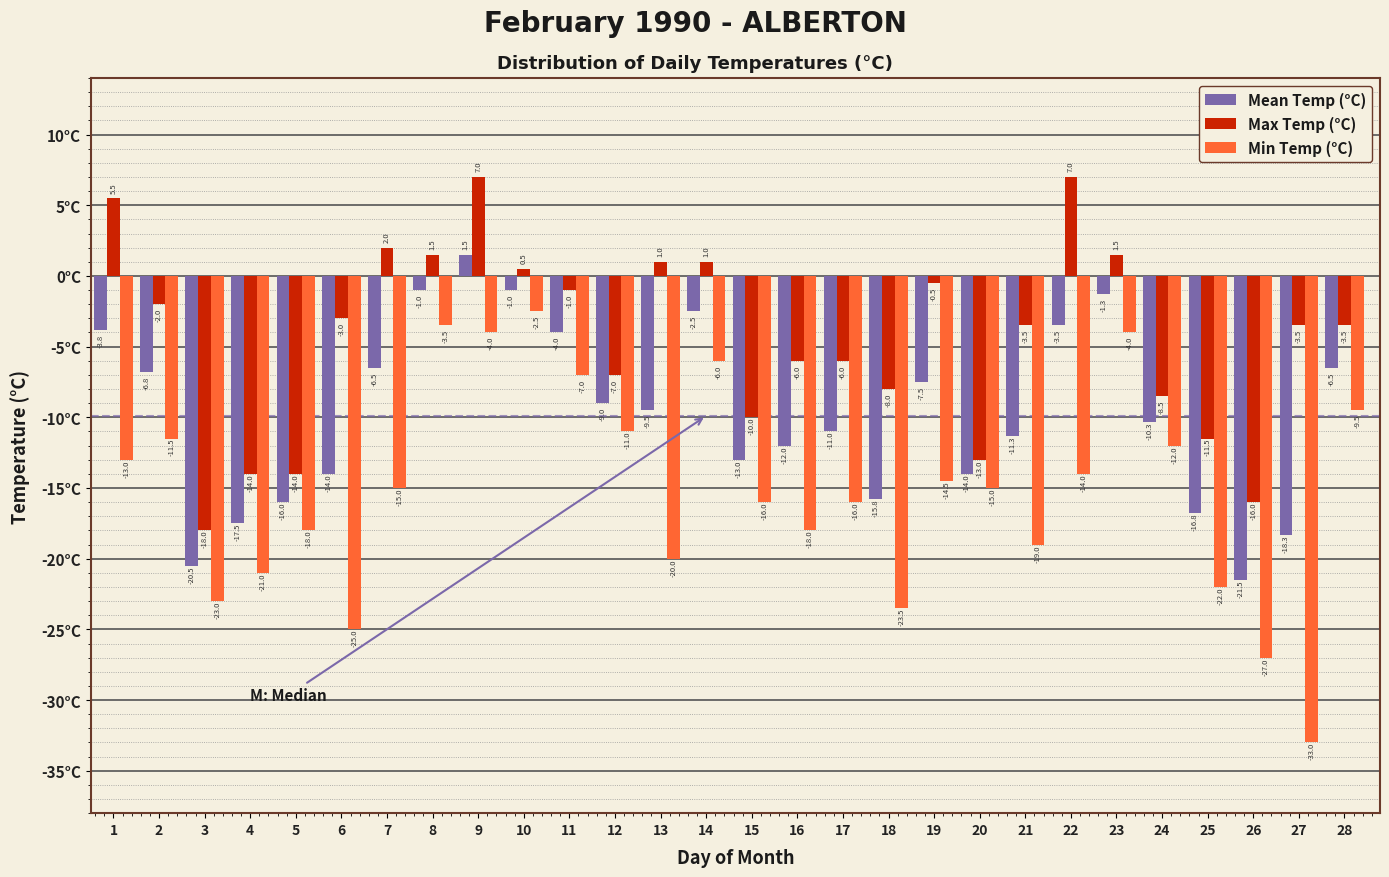

Reading left to right, extract all data points from this chart.

Mean Temp (°C): -3.8	-6.8	-20.5	-17.5	-16.0	-14.0	-6.5	-1.0	1.5	-1.0	-4.0	-9.0	-9.5	-2.5	-13.0	-12.0	-11.0	-15.8	-7.5	-14.0	-11.3	-3.5	-1.3	-10.3	-16.8	-21.5	-18.3	-6.5
Max Temp (°C): 5.5	-2.0	-18.0	-14.0	-14.0	-3.0	2.0	1.5	7.0	0.5	-1.0	-7.0	1.0	1.0	-10.0	-6.0	-6.0	-8.0	-0.5	-13.0	-3.5	7.0	1.5	-8.5	-11.5	-16.0	-3.5	-3.5
Min Temp (°C): -13.0	-11.5	-23.0	-21.0	-18.0	-25.0	-15.0	-3.5	-4.0	-2.5	-7.0	-11.0	-20.0	-6.0	-16.0	-18.0	-16.0	-23.5	-14.5	-15.0	-19.0	-14.0	-4.0	-12.0	-22.0	-27.0	-33.0	-9.5